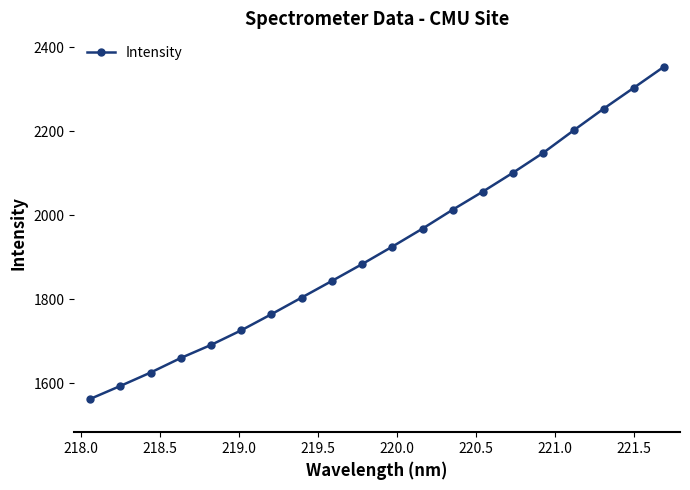

What is the difference between the second highest and minimum values?

742.2